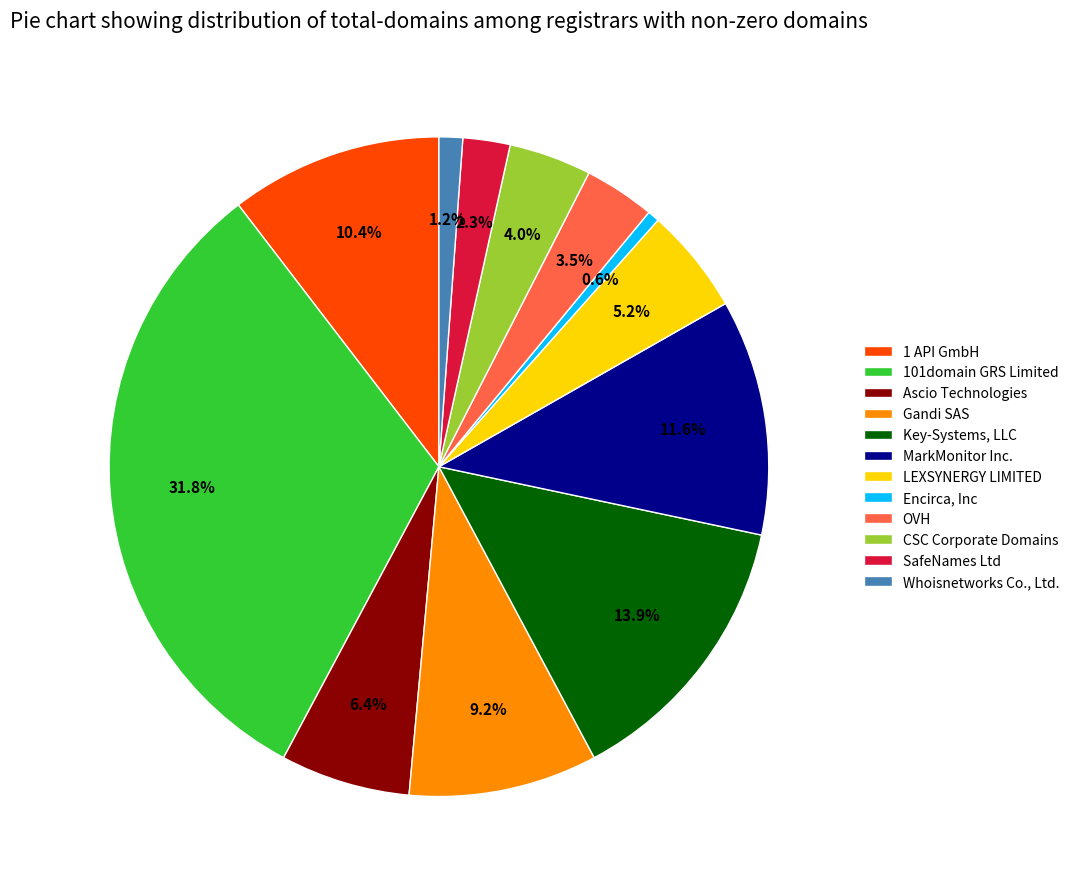

What percentage is the Ascio Technologies slice, to the nearest percent?

6%